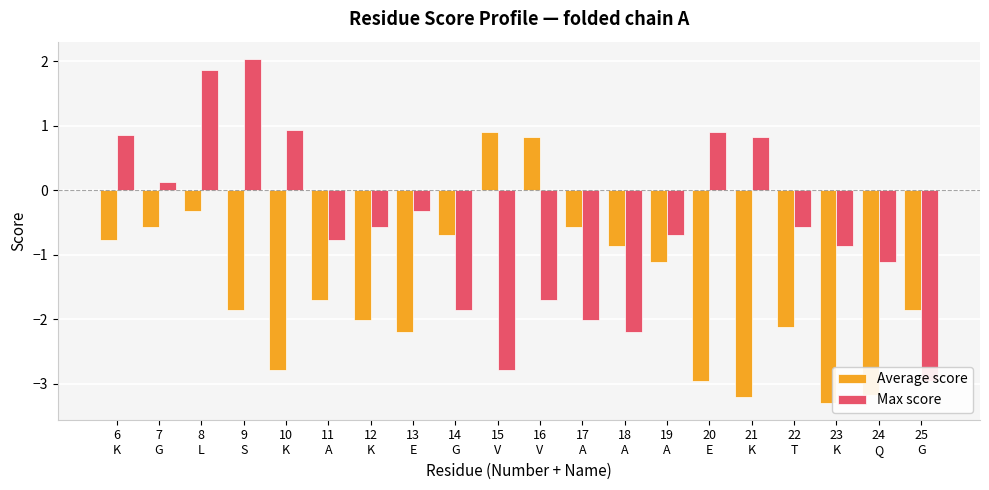

Reading left to right, what are all the values shown in this chart?

Average score: 6
K=-0.8	7
G=-0.6	8
L=-0.3	9
S=-1.9	10
K=-2.8	11
A=-1.7	12
K=-2.0	13
E=-2.2	14
G=-0.7	15
V=0.9	16
V=0.8	17
A=-0.6	18
A=-0.9	19
A=-1.1	20
E=-3.0	21
K=-3.2	22
T=-2.1	23
K=-3.3	24
Q=-3.2	25
G=-1.9
Max score: 6
K=0.9	7
G=0.1	8
L=1.9	9
S=2.0	10
K=0.9	11
A=-0.8	12
K=-0.6	13
E=-0.3	14
G=-1.9	15
V=-2.8	16
V=-1.7	17
A=-2.0	18
A=-2.2	19
A=-0.7	20
E=0.9	21
K=0.8	22
T=-0.6	23
K=-0.9	24
Q=-1.1	25
G=-3.0